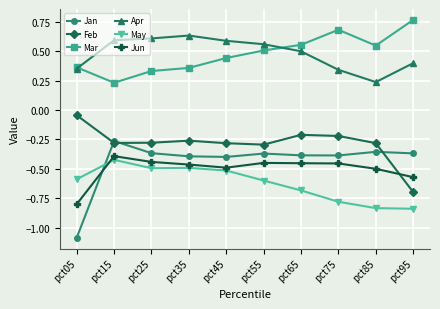

At which category does Jan reach its first local peak?

pct15